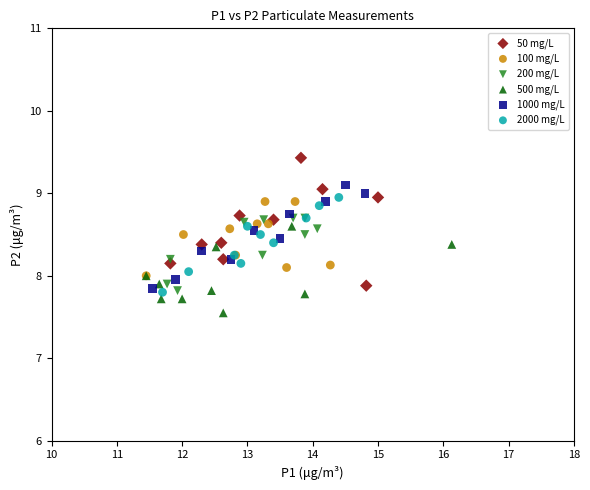

Which series reaches the minimum Y coordinate?

500 mg/L